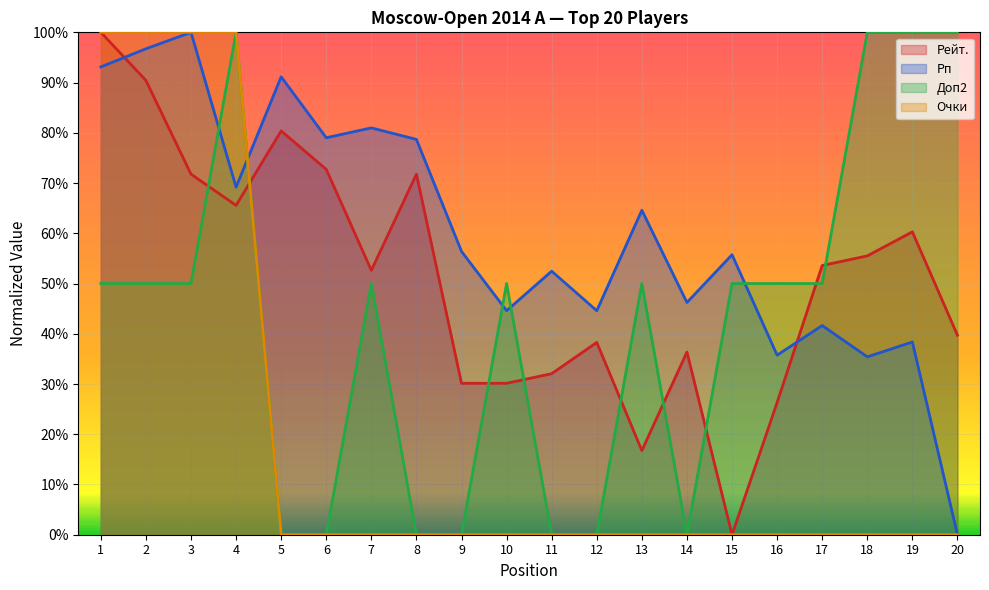

Between which two adjacent categories do Рп and Рейт. first intersect?

1 and 2